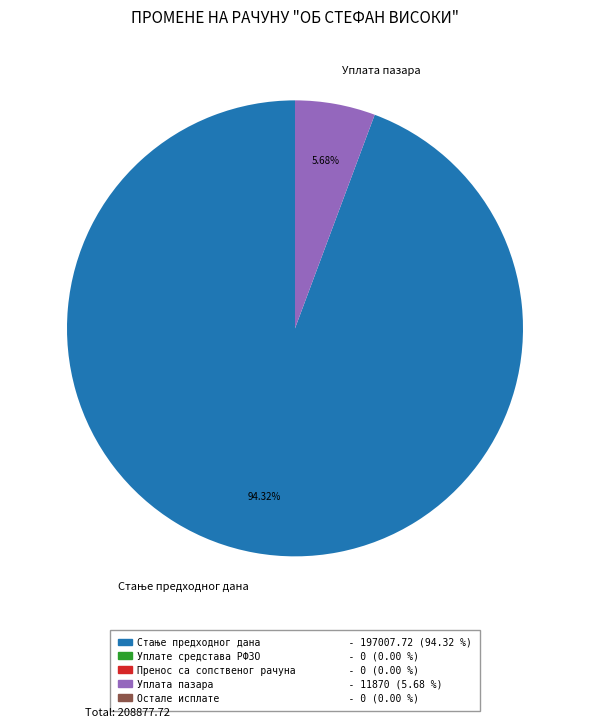

How many slices are in this pie chart?

2